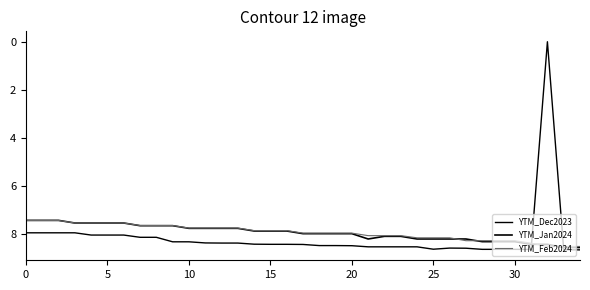

Does the chart display data point markers on the line(s)?

No